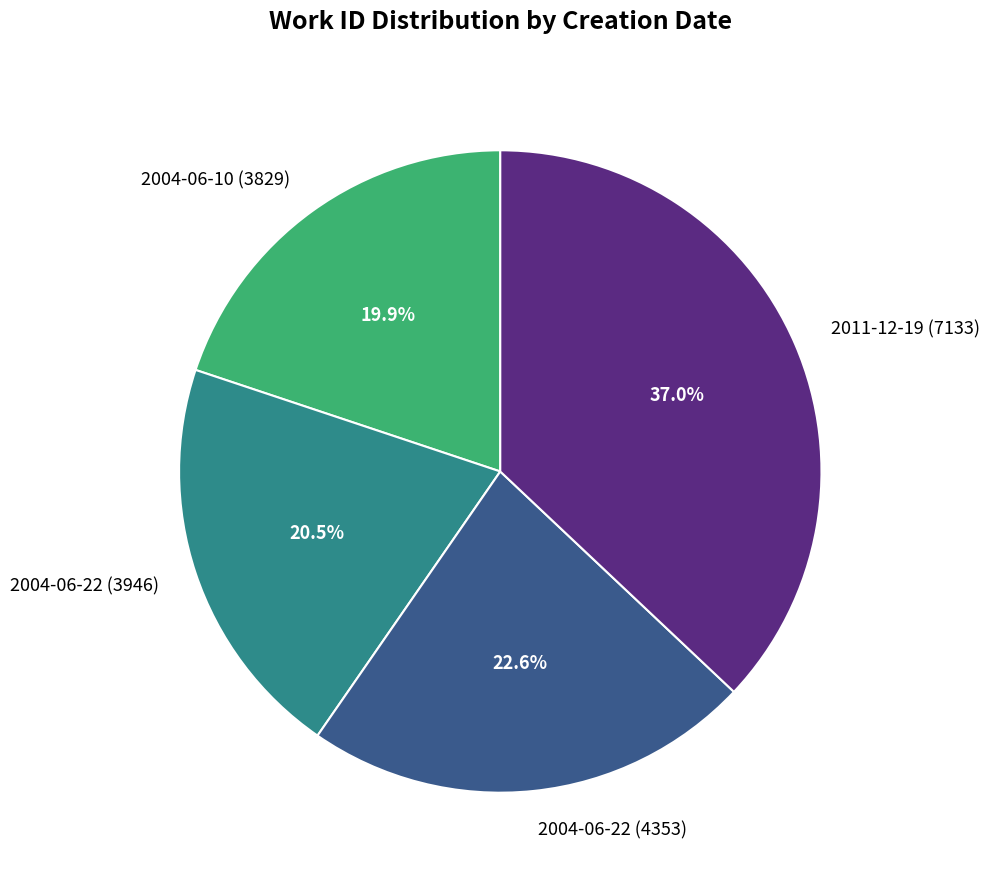

What is the smallest slice in the pie chart?

2004-06-10 (3829)